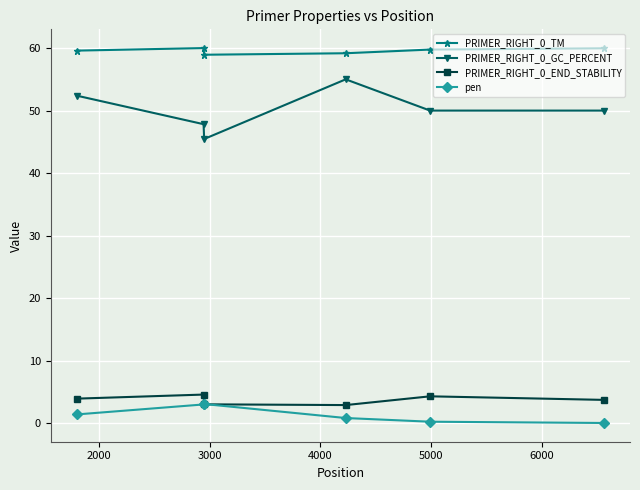

At how many categories does at least one series exceed 23?

6